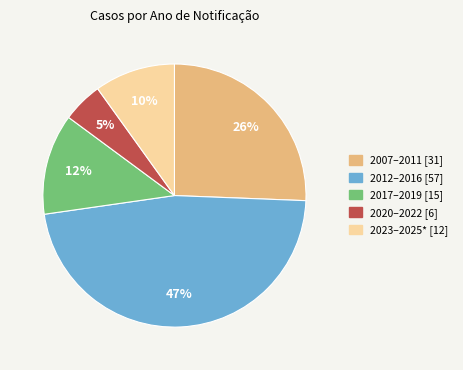

Which has a higher value, 2007–2011 [31] or 2023–2025* [12]?

2007–2011 [31]